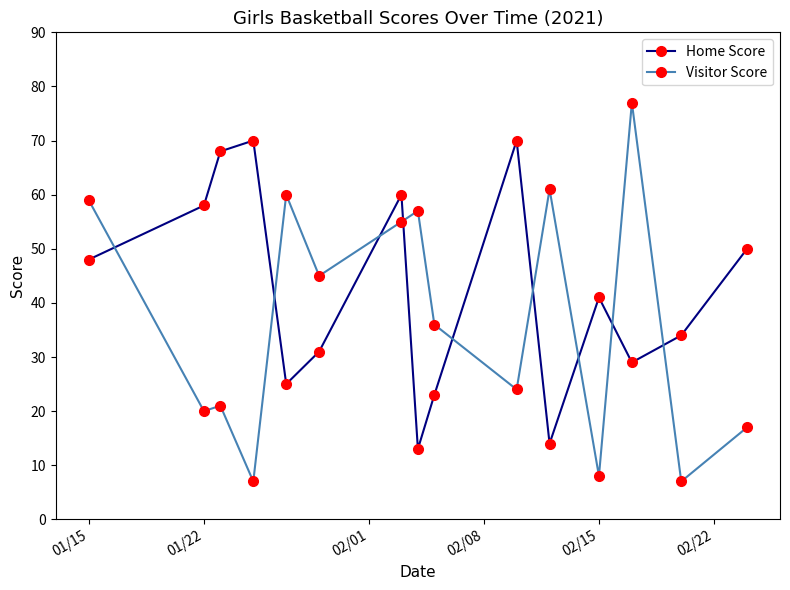

How many times do Visitor Score and Home Score cross each other?

9